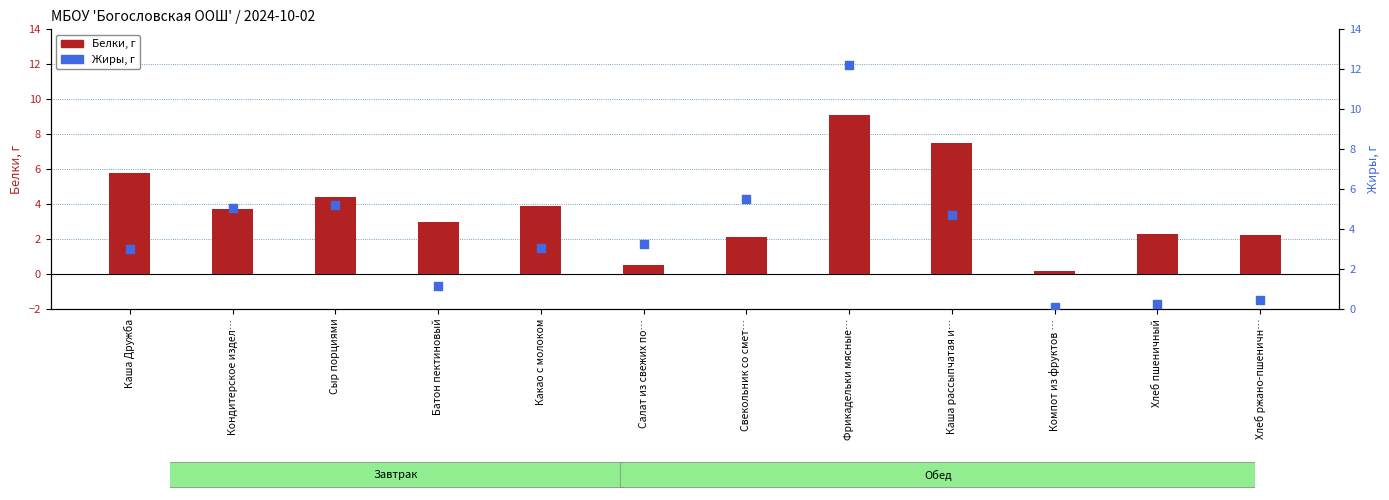

Is the value of Белки, г at Компот из фруктов … greater than the value of Жиры, г at Батон пектиновый?

No